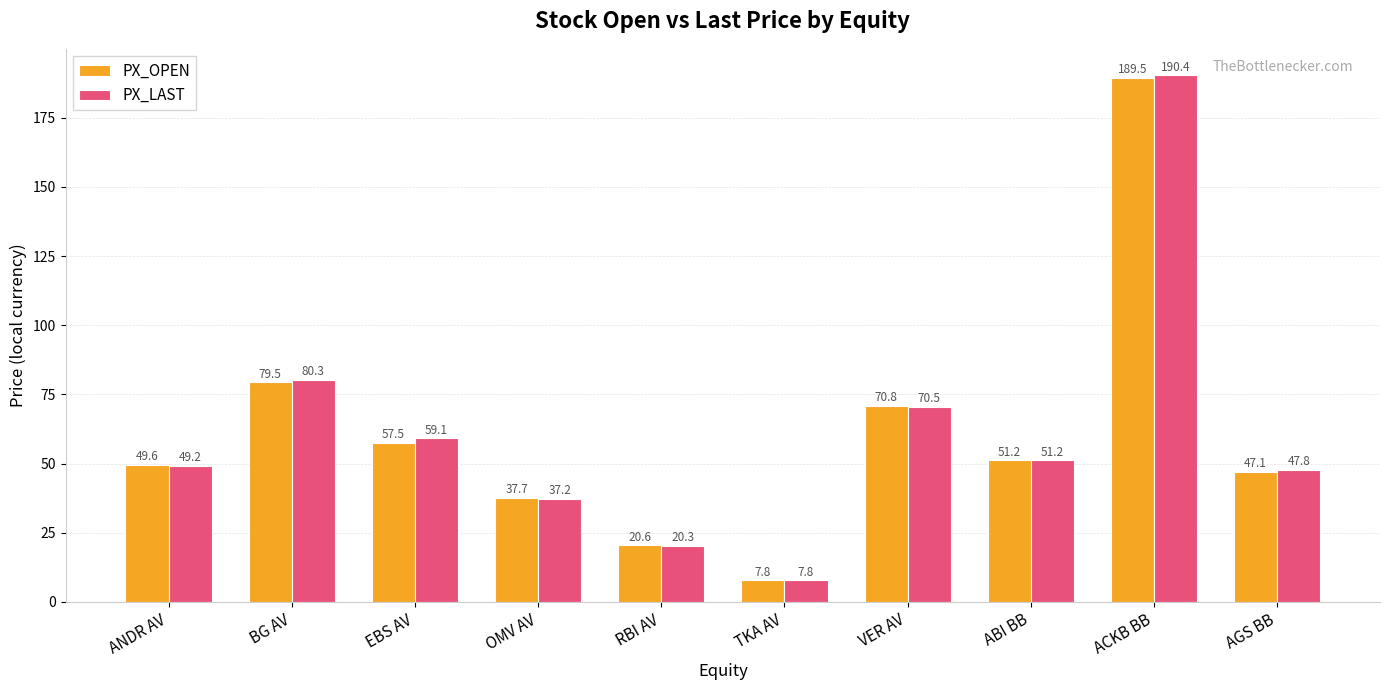

At ANDR AV, list the series in order from smallest to largest.

PX_LAST, PX_OPEN